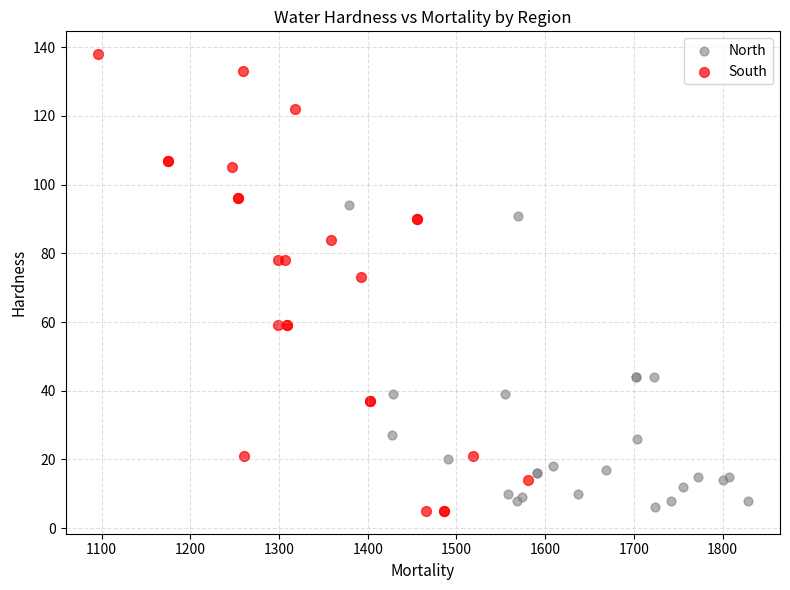

Which series has the widest spread of Y values?

South